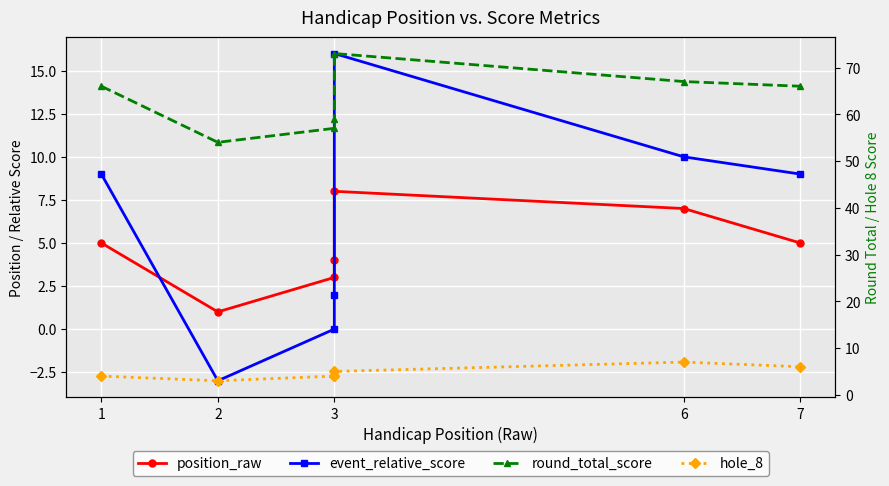

True or false: round_total_score has a value of 96 at 2.

False